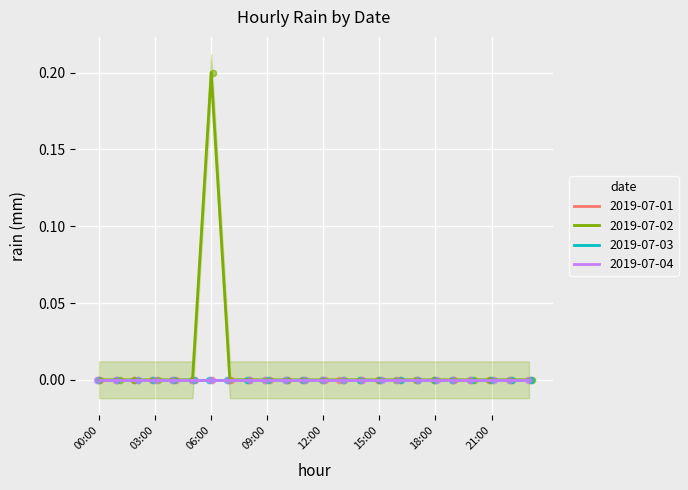

Which series has the largest total across all categories?

2019-07-02